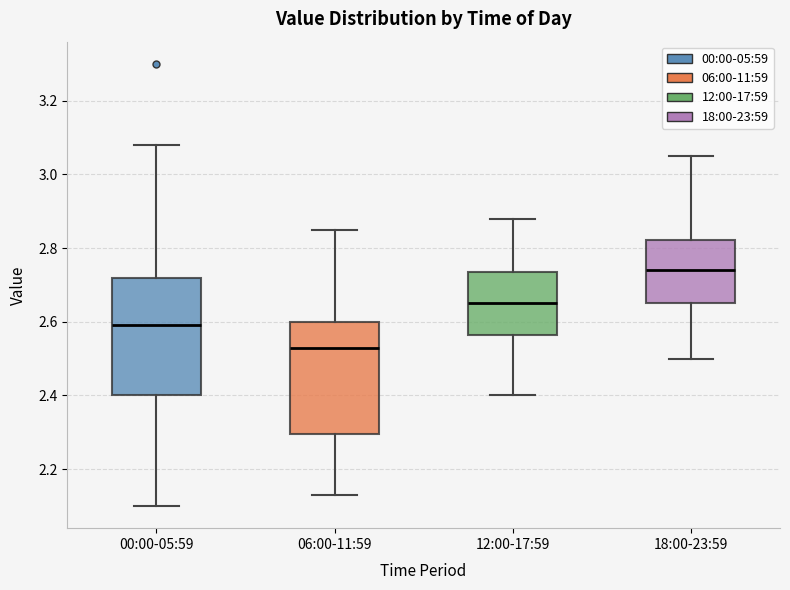

Which box has the lowest median line?

06:00-11:59